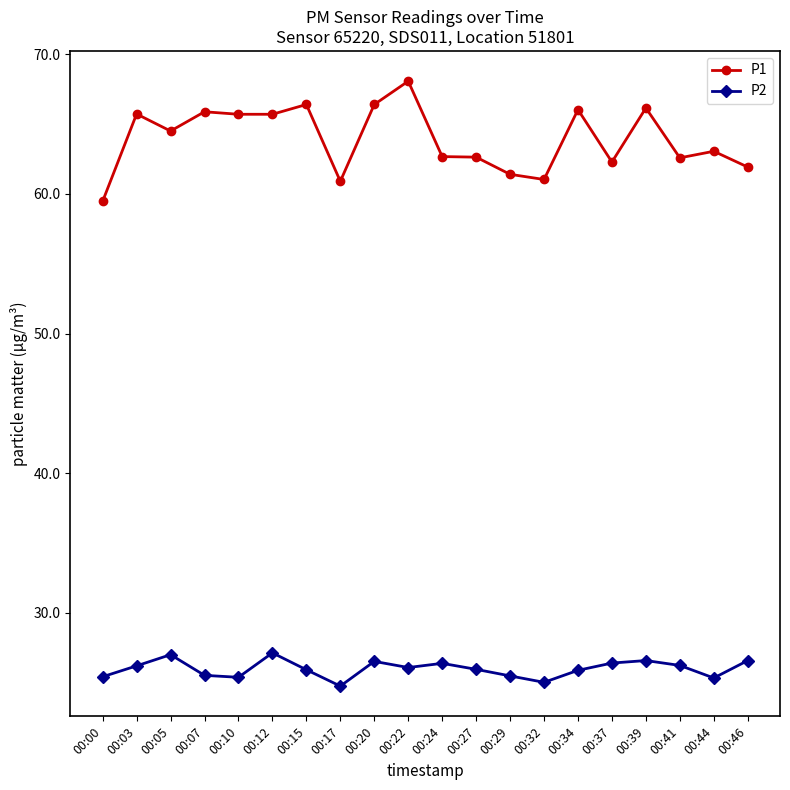

How many data points in P1 are less than 64?

10